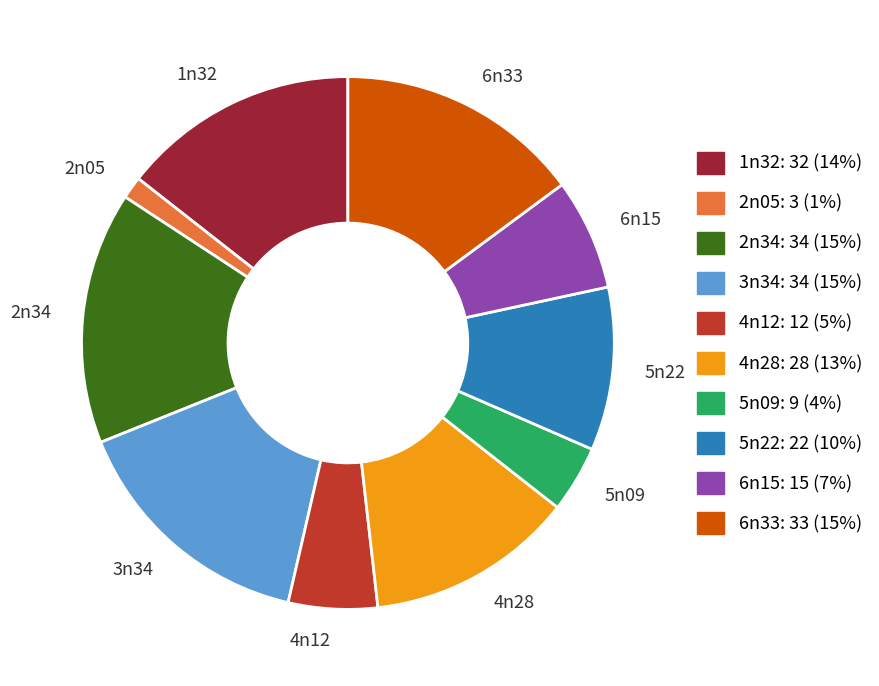

What is the ratio of the value at 5n22 to the value at 3n34?

0.6